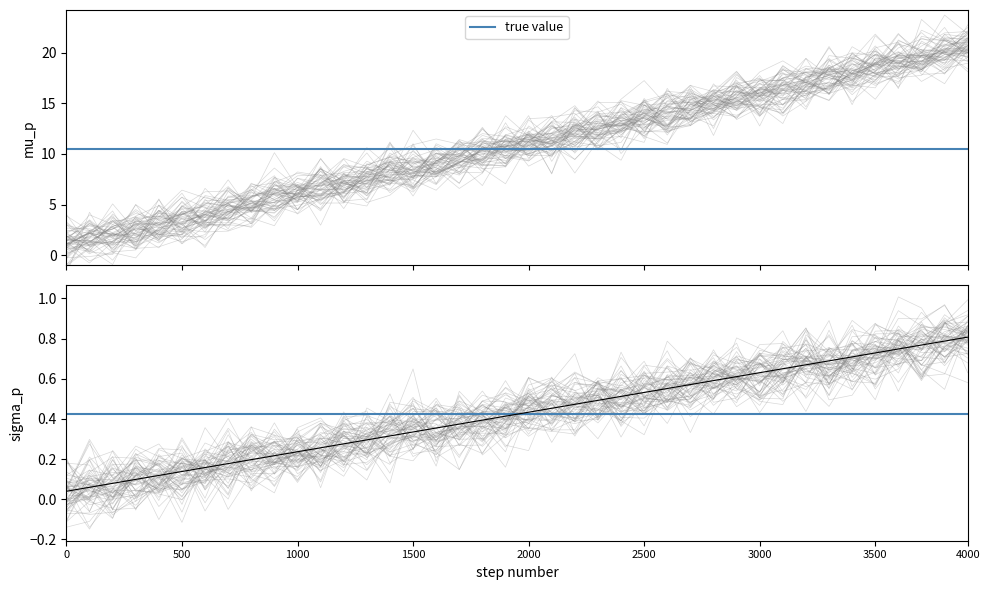

What is the sum of all values?

16.9